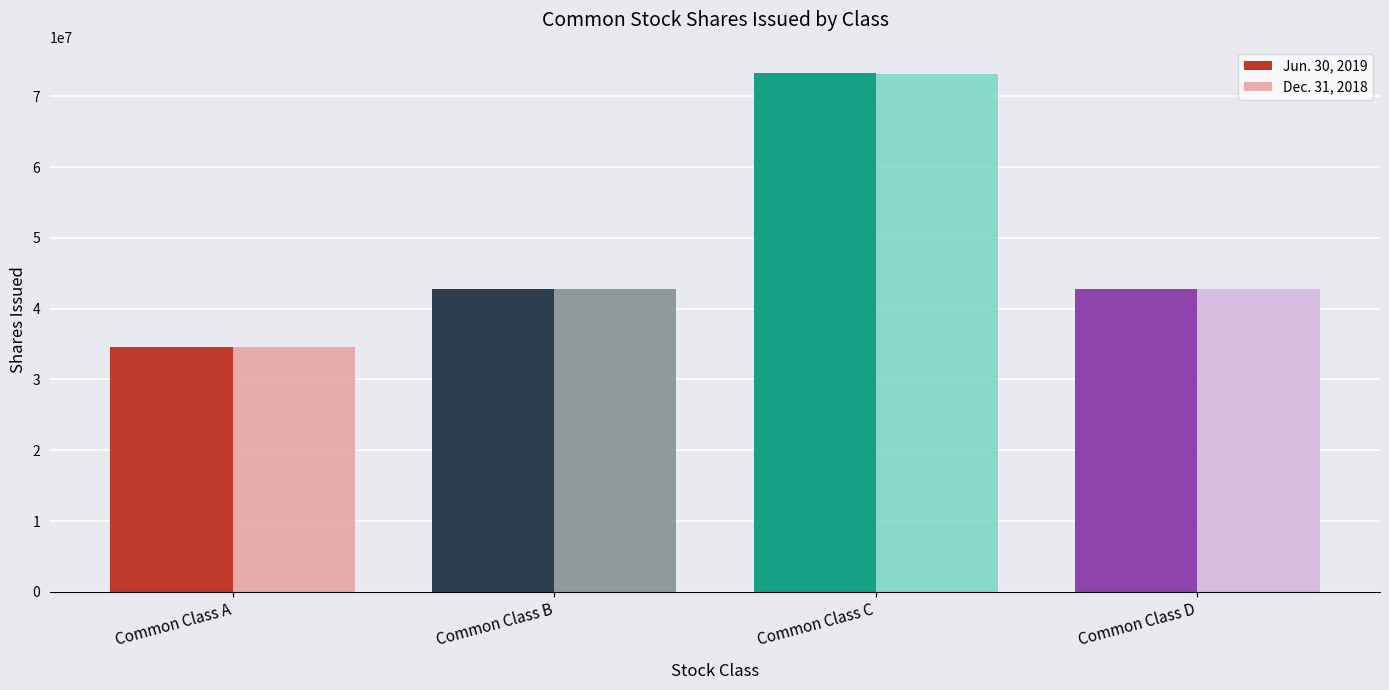

At how many categories does at least one series exceed 67997751?

1